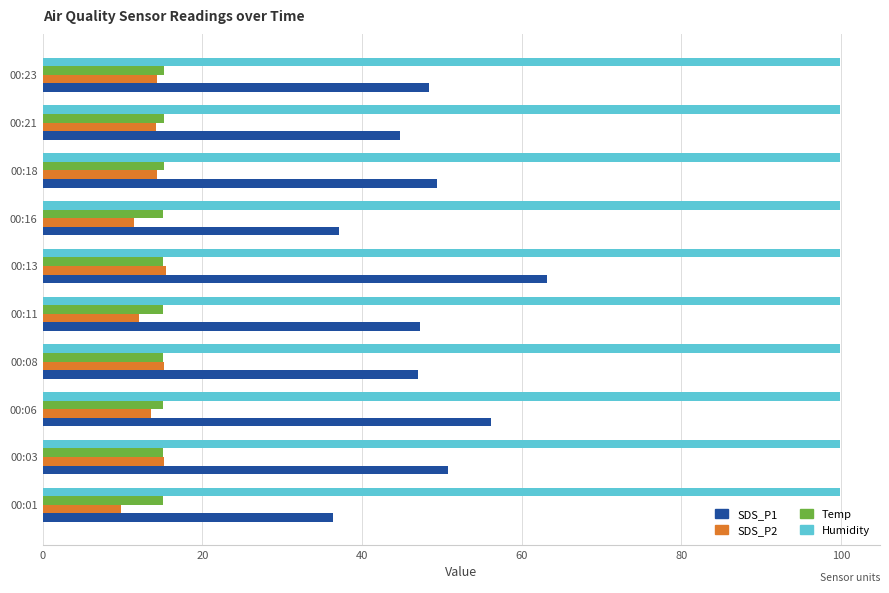

What is the approximate value of Temp at 00:06?

15.1